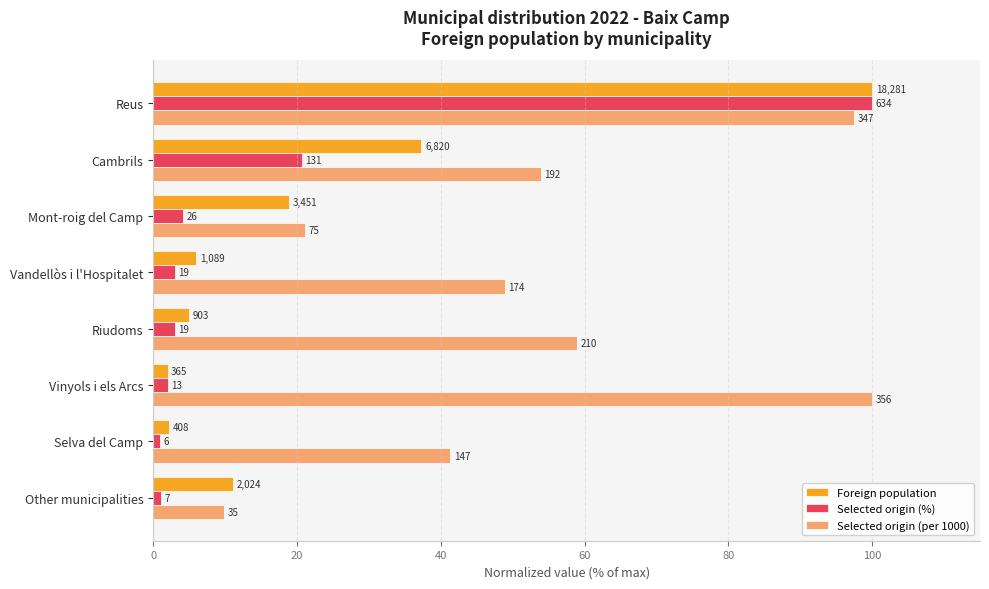

What are all the series names shown in the legend?

Foreign population, Selected origin (%), Selected origin (per 1000)